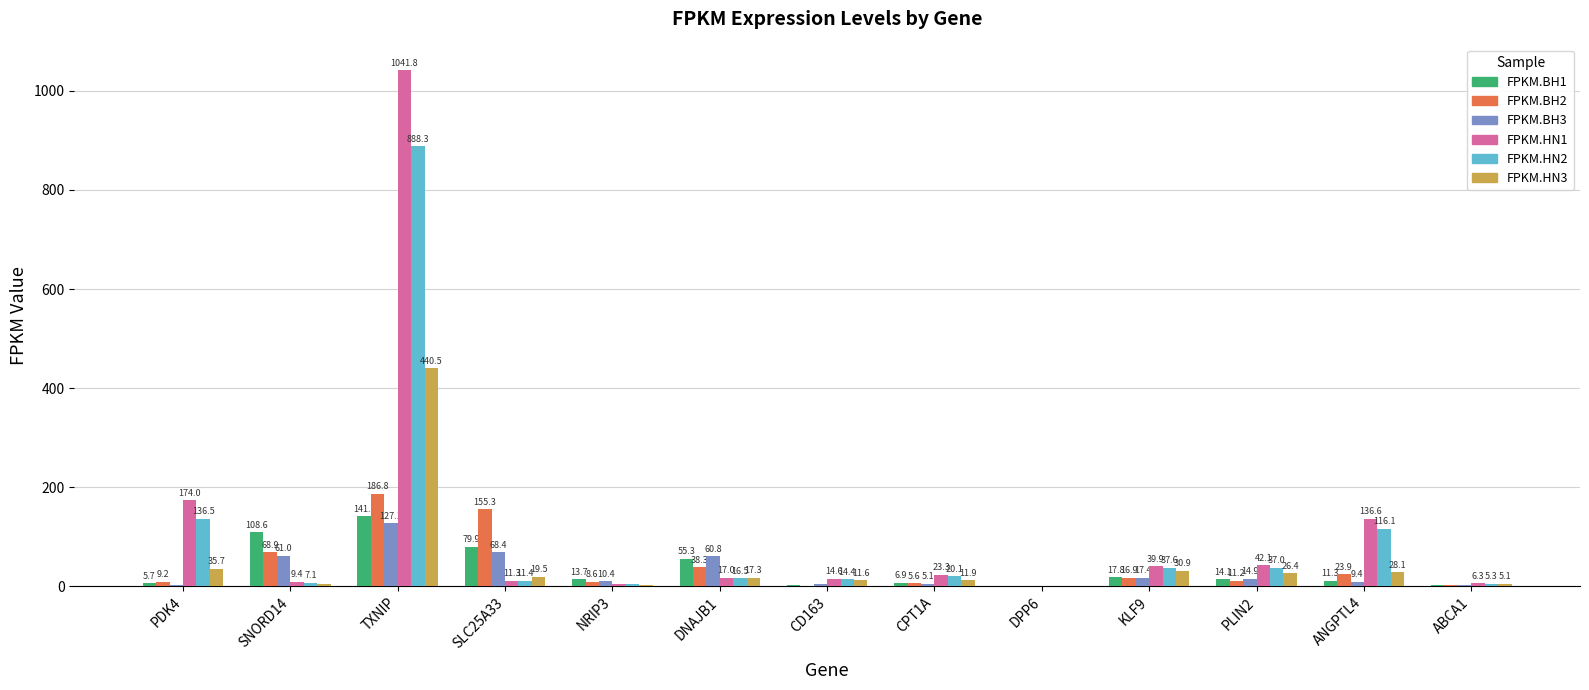

Which series has the largest total across all categories?

FPKM.HN1